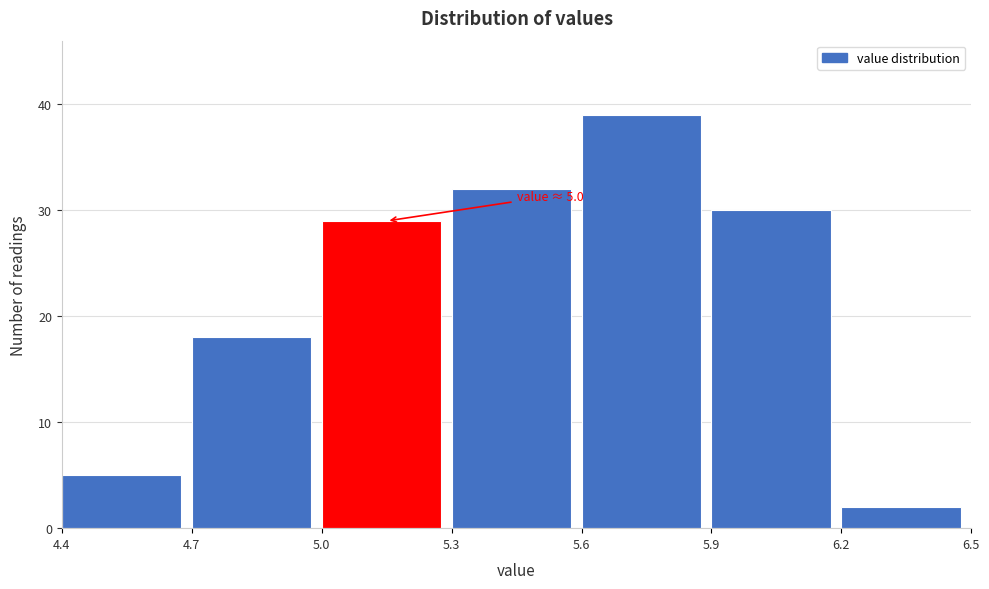

Over which range of the x-axis is the bar tallest?

5.6 to 5.9